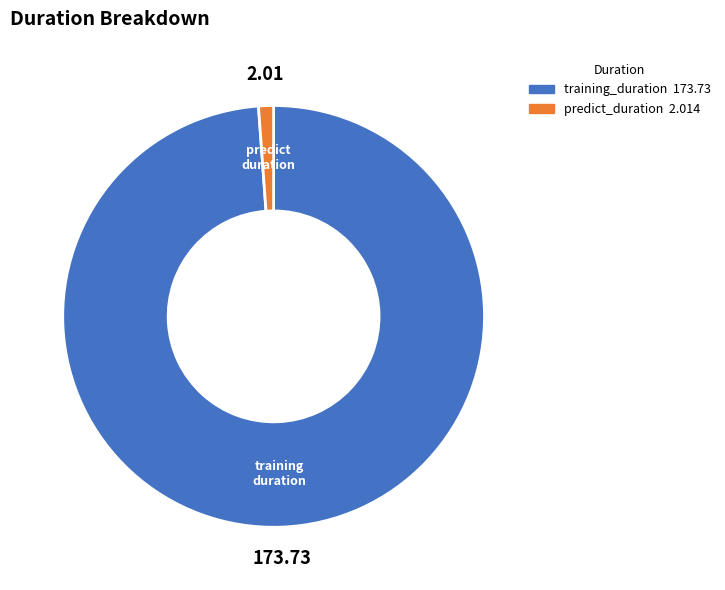

Is it true that training_duration is 99% of the pie?

True